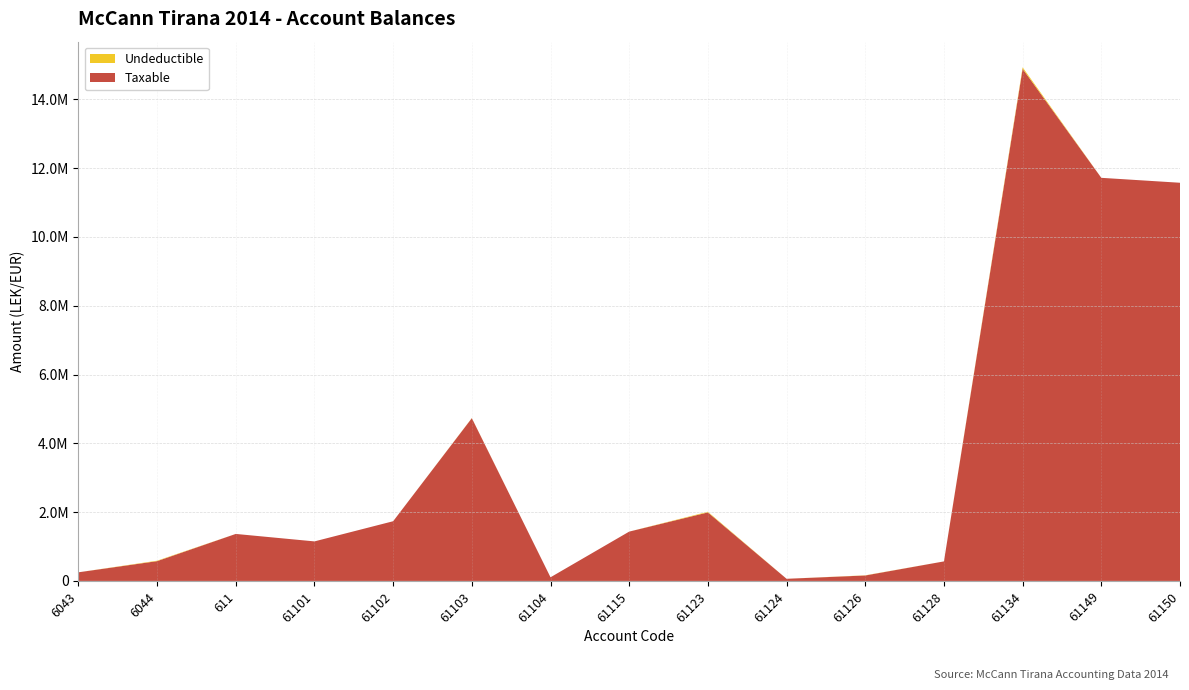

Reading right to left, transcribe all the data shown in this chart.

Taxable: 61150=11574631.1	61149=11717876.6	61134=14887859.8	61128=567460.5	61126=157990.0	61124=61813.2	61123=1991862.2	61115=1433753.2	61104=105900.0	61103=4731146.9	61102=1735151.5	61101=1149043.7	611=1366068.5	6044=575296.9	6043=250227.1
Undeductible: 61150=0.0	61149=0.0	61134=43299.0	61128=0.0	61126=5100.0	61124=0.0	61123=18500.0	61115=250.0	61104=0.0	61103=3920.0	61102=0.0	61101=0.0	611=0.0	6044=12822.0	6043=0.0